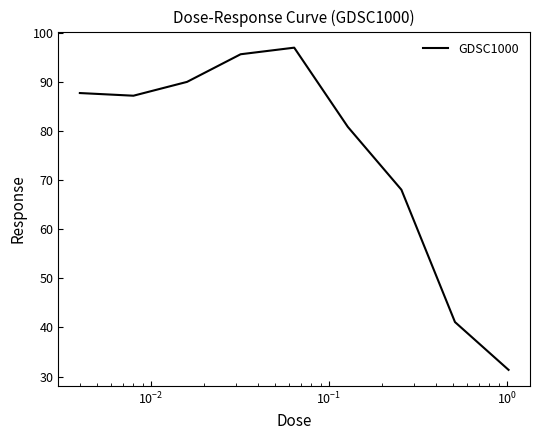

What is the difference between the maximum and minimum values?

65.7